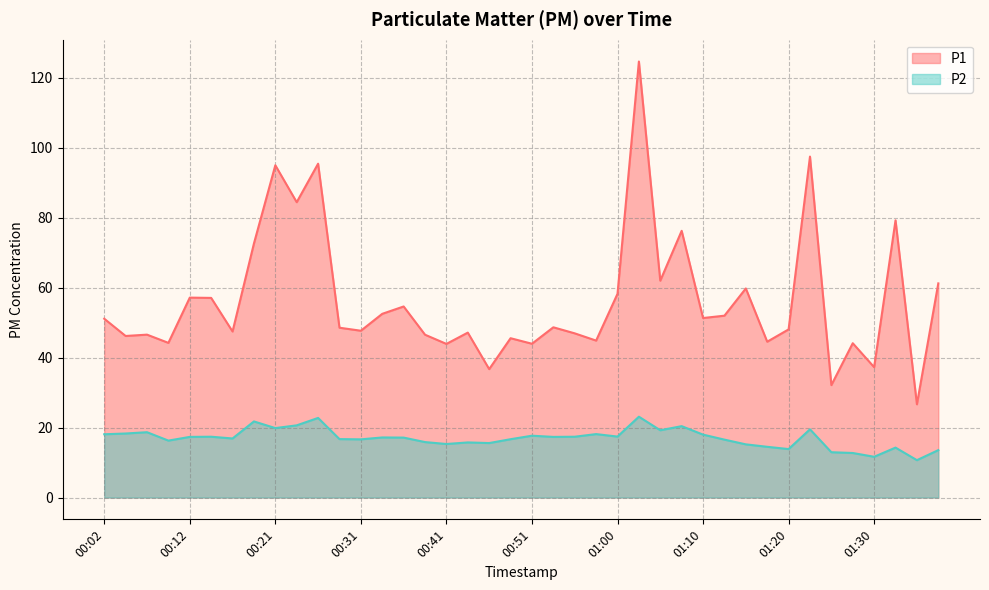

Which category has the lowest value across all series?

01:34